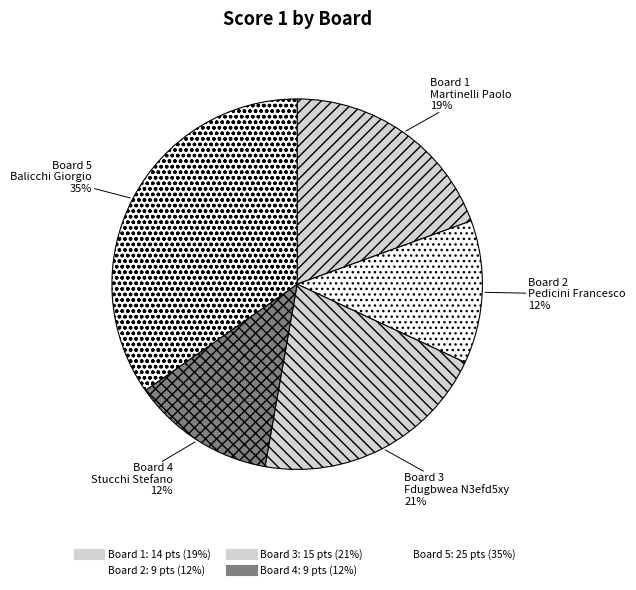

Which category has the smallest portion of the pie?

Board 2
Pedicini Francesco